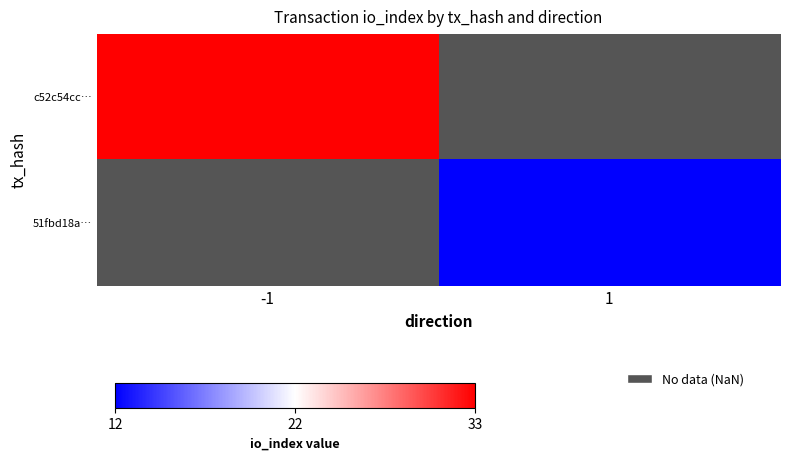

How many values in 51fbd18a… are above zero?

1